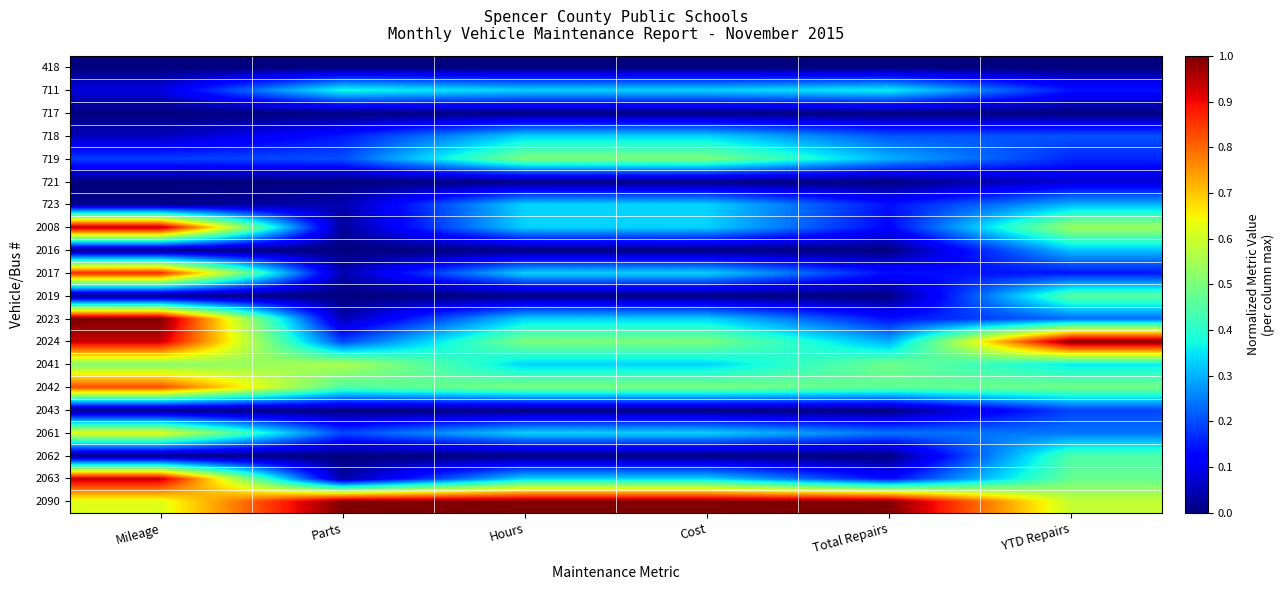

Rank the series at Total Repairs from lowest to highest value.

418, 717, 721, 2016, 2019, 2043, 2062, 2008, 2063, 723, 2017, 2023, 718, 2061, 2024, 719, 711, 2042, 2041, 2090